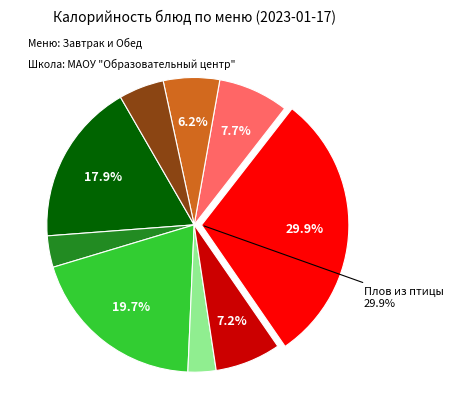

Does any single category account for the majority?

No